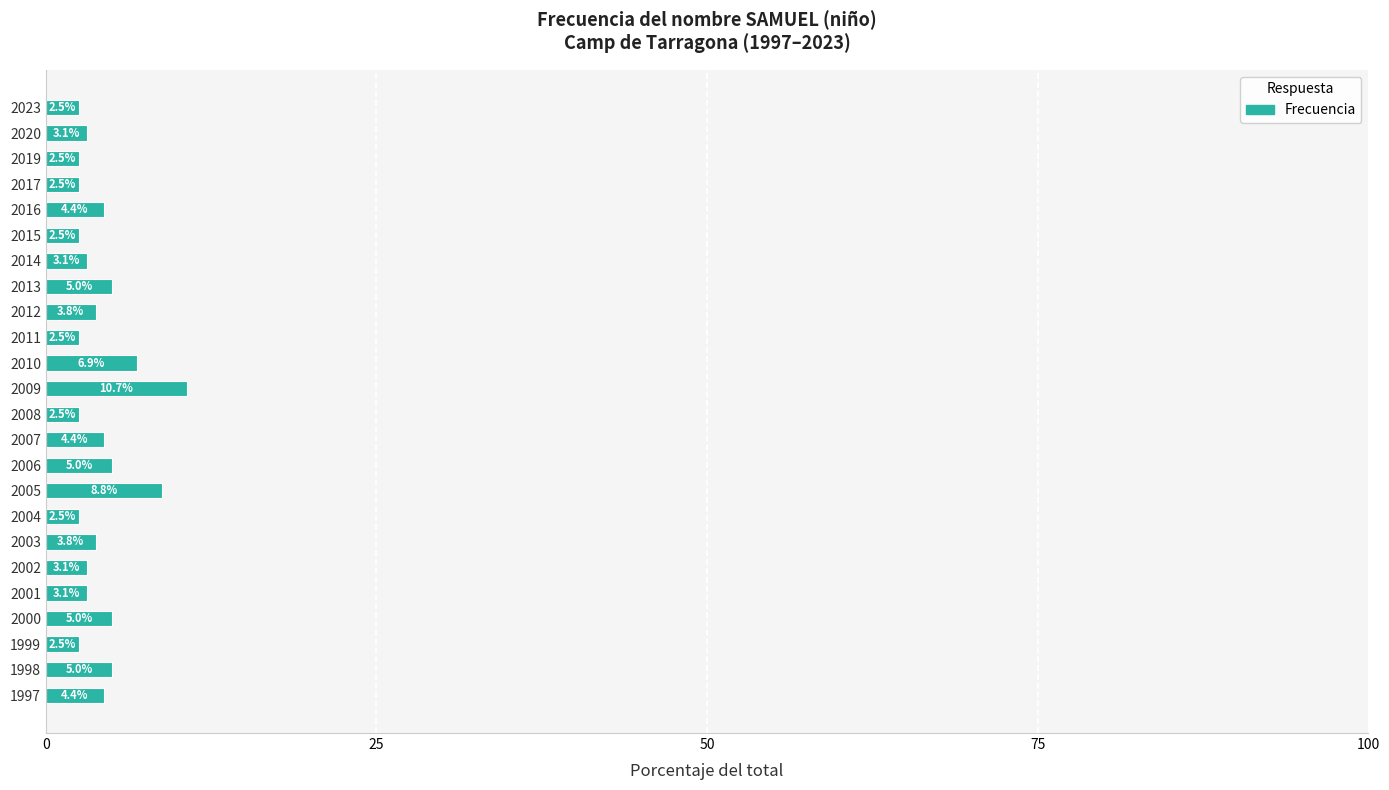

How many series are shown in this chart?

1